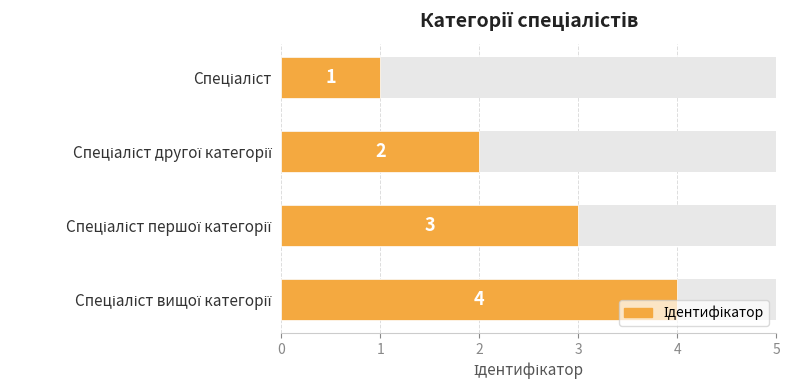

Are the bars horizontal?

Yes